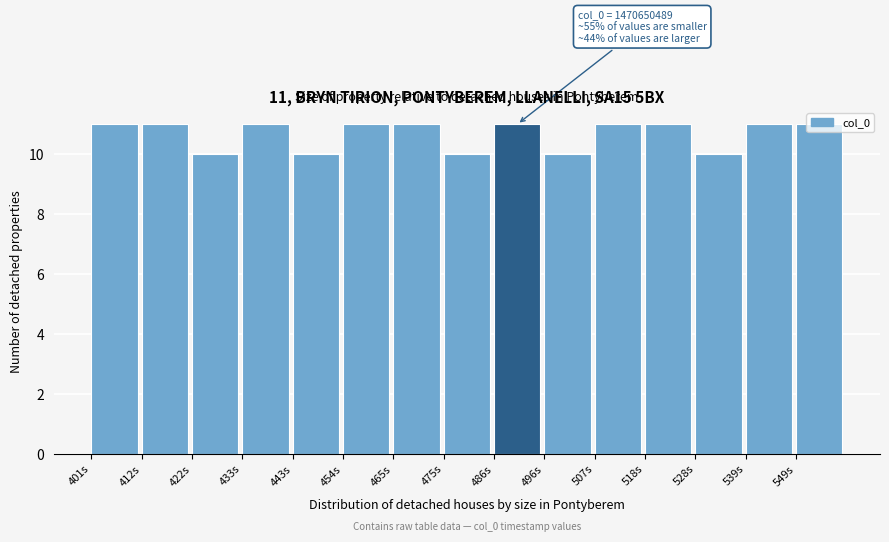

What is the sum of the values at 465s and 475s?

21